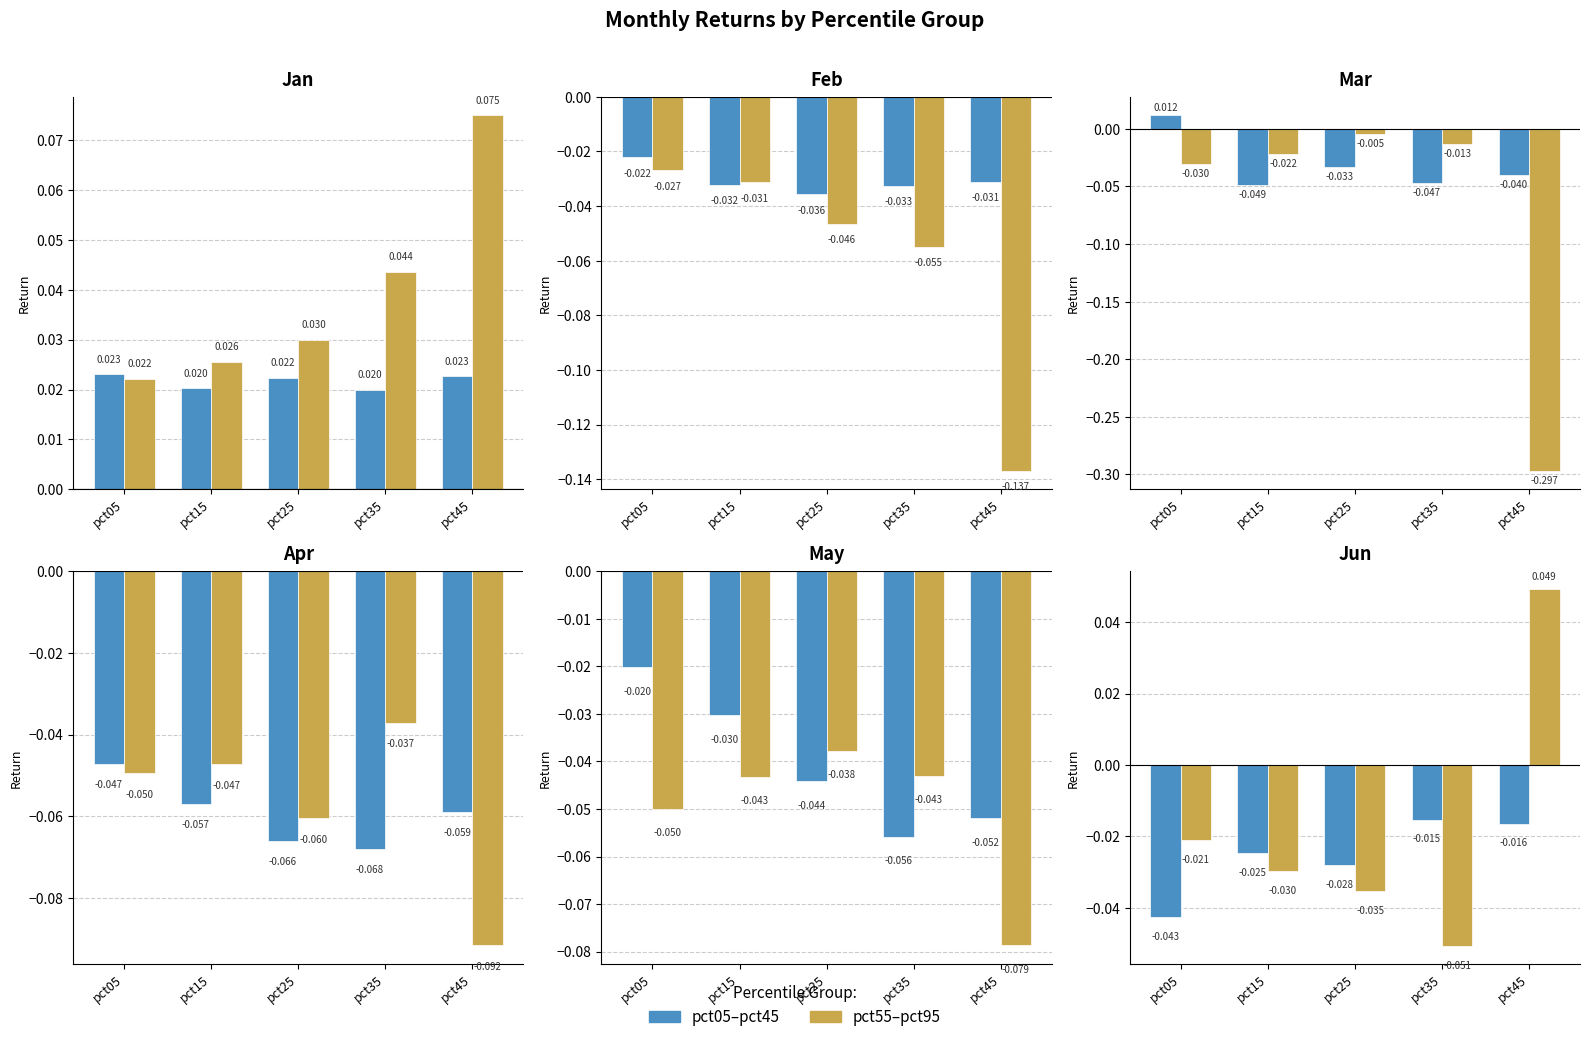

Which series has the widest spread of values?

pct55–pct95